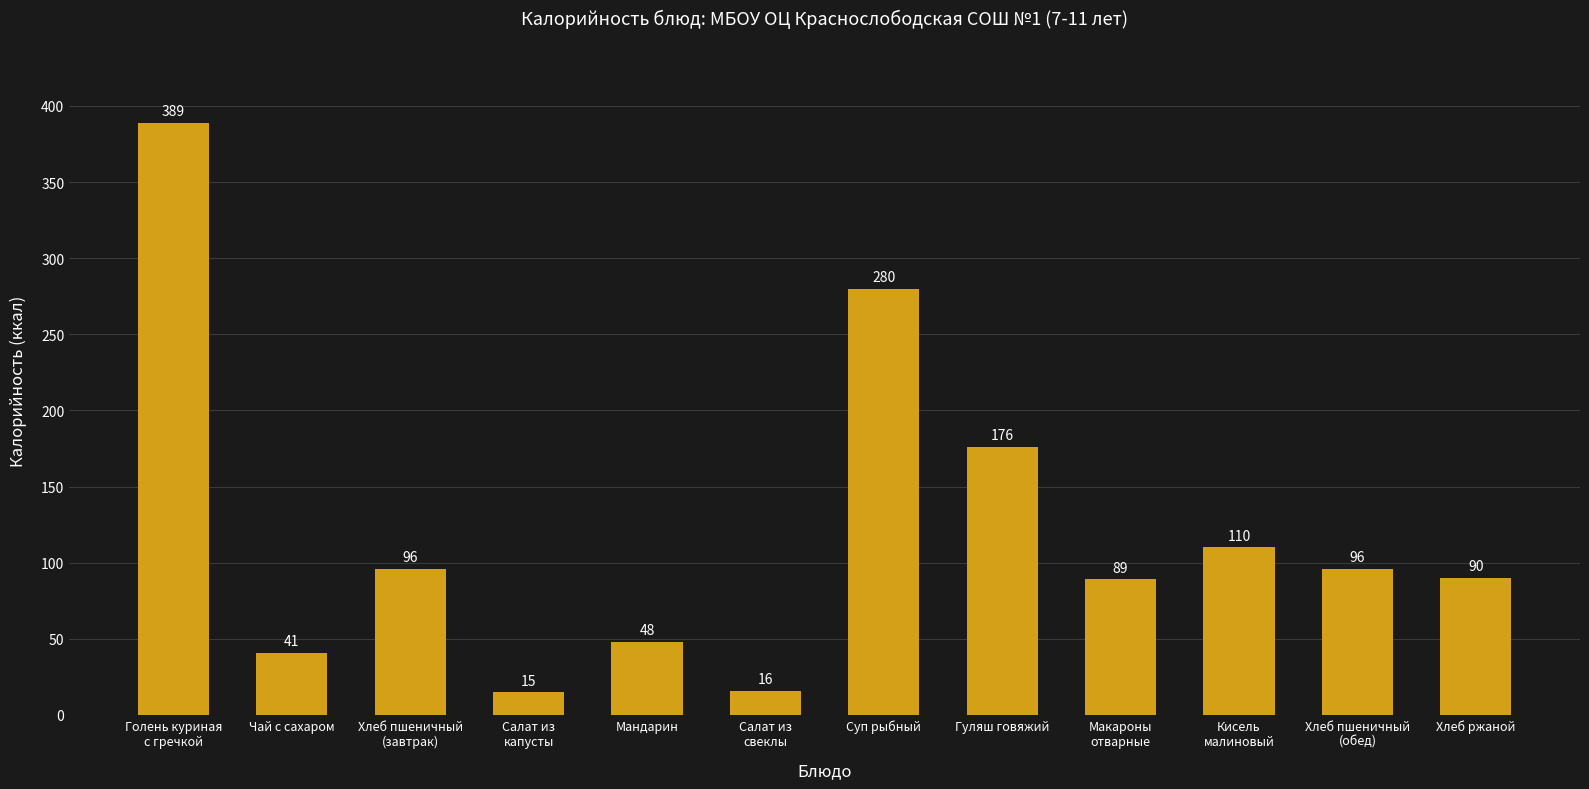

Which category has the lowest value across all series?

Салат из
капусты